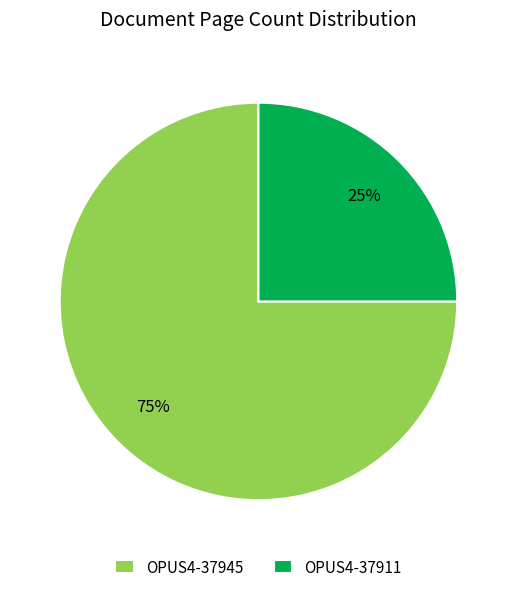

Does OPUS4-37945 account for over 50% of the chart?

Yes